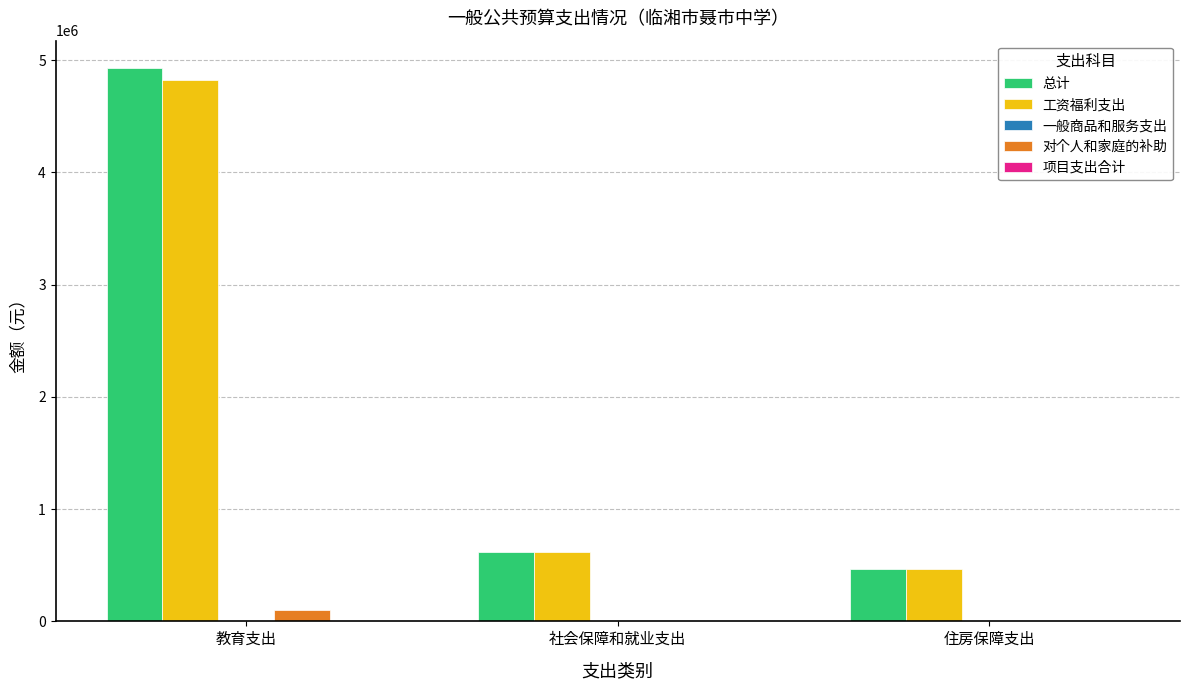

Which category has the highest value across all series?

教育支出